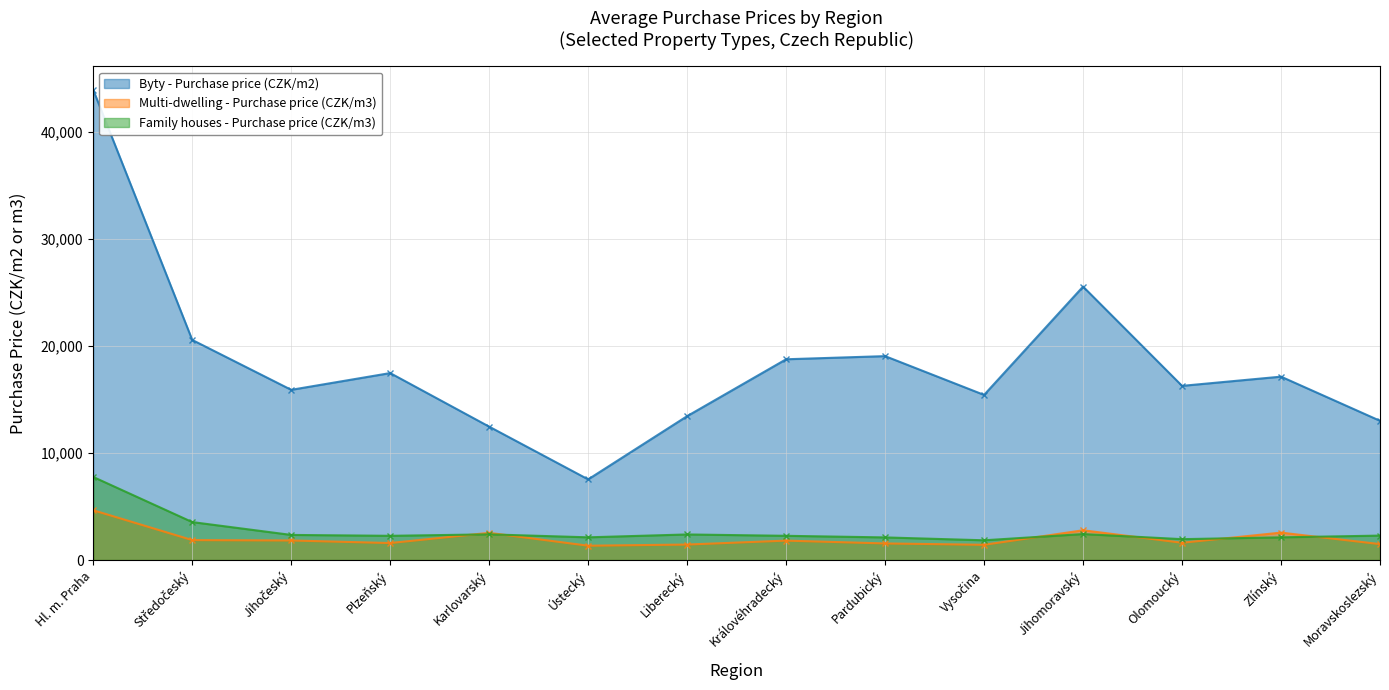

What is the maximum value shown in the chart?

43882